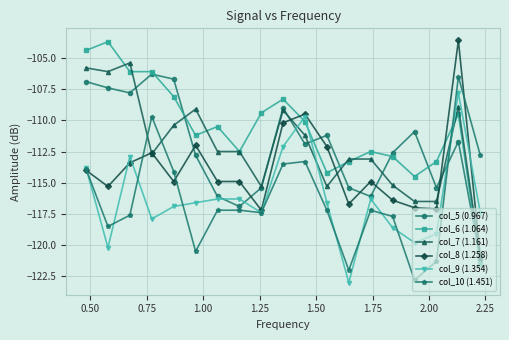

How many times do col_6 (1.064) and col_10 (1.451) cross each other?

1